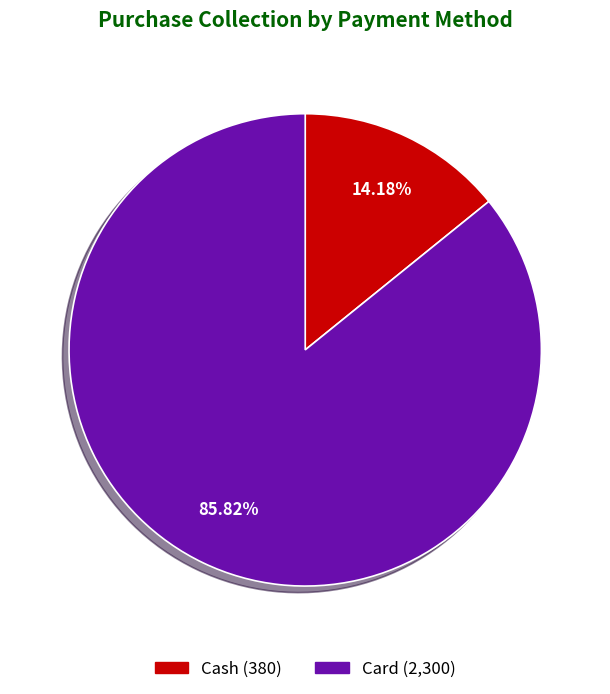

The Card slice represents 78% of the pie. True or false?

False